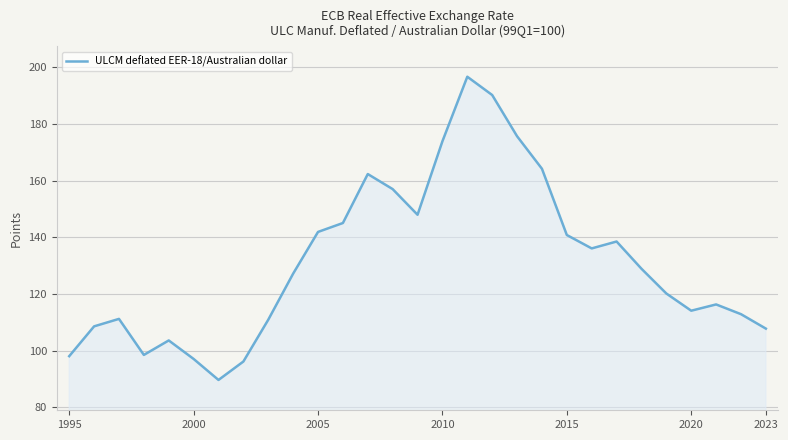

How many interior local peaks (higher than both neighbors) does the data have?

6